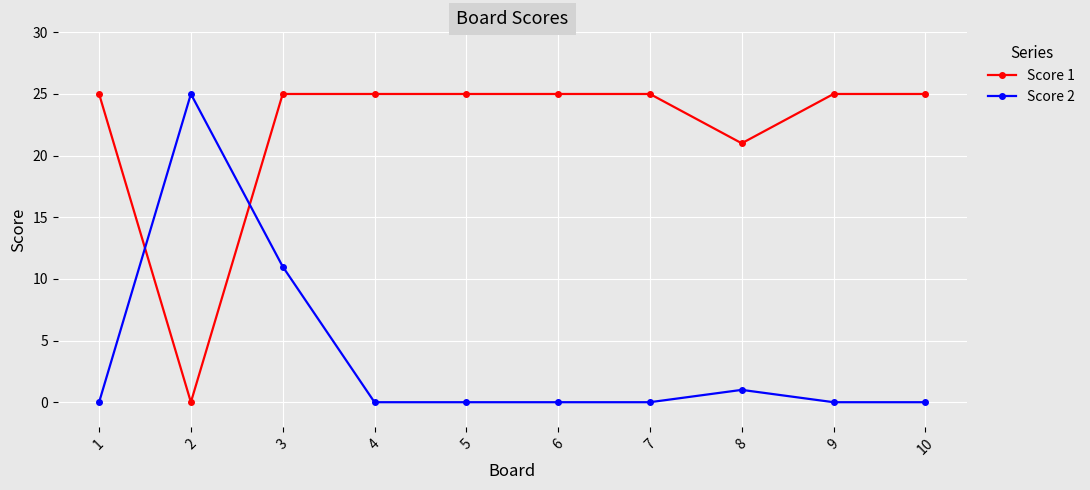

How many categories are shown in the chart?

10